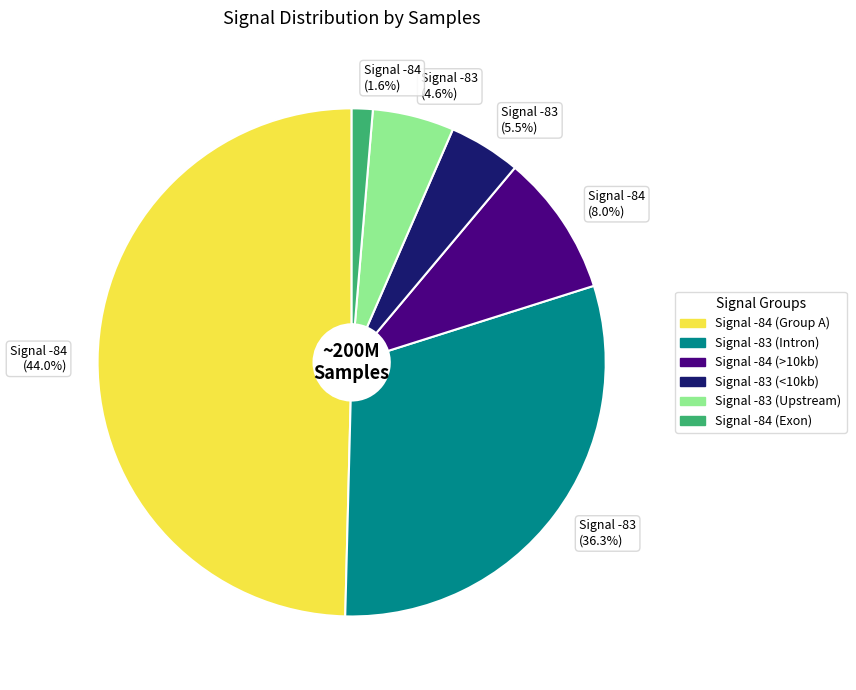

Is 32 the majority of the pie?

No